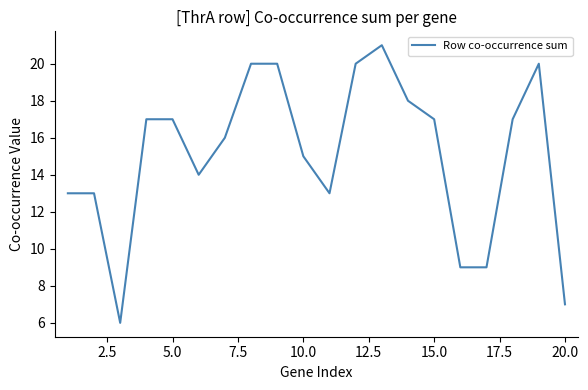

What is the greatest value displayed?

21